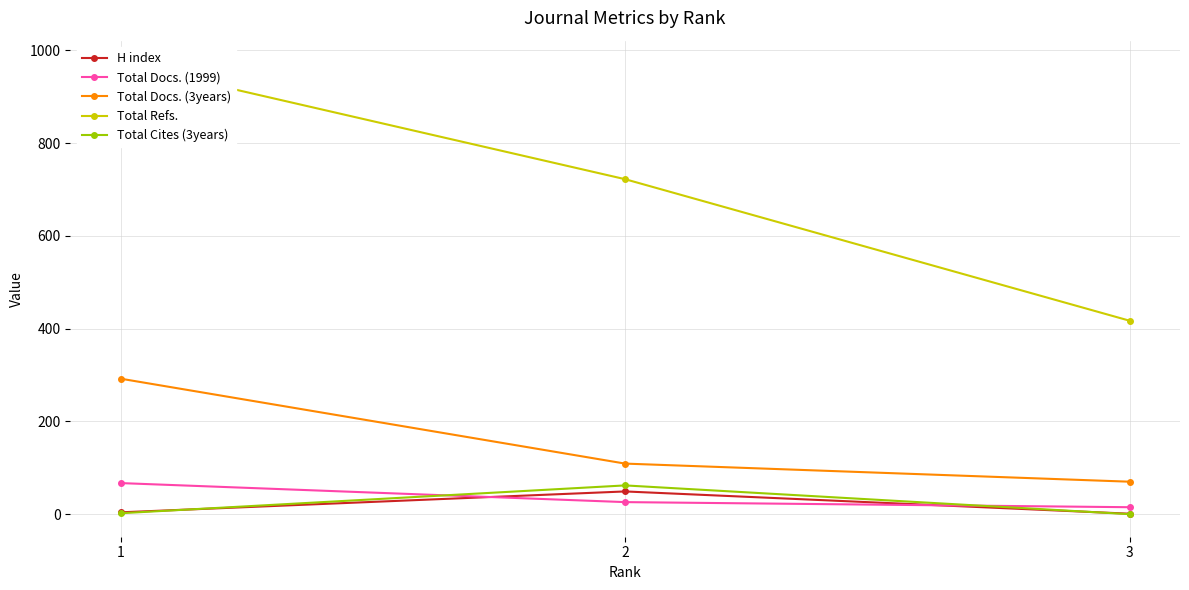

What is the value of the H index point at the 3rd from the left?

1